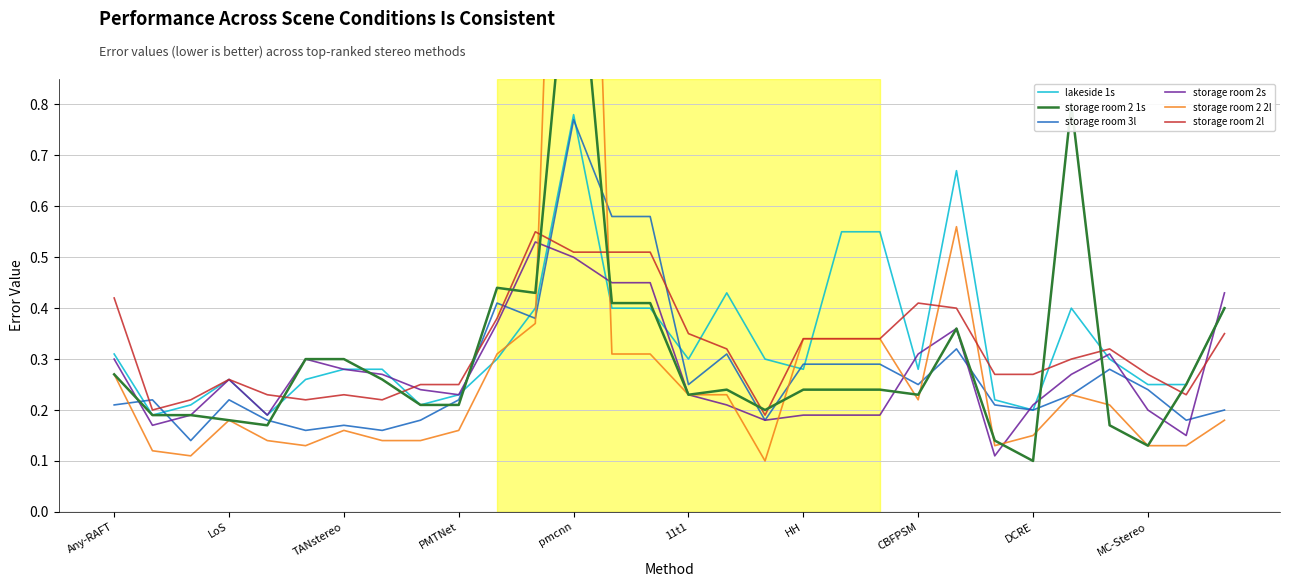

Count the number of data series in this chart.

6